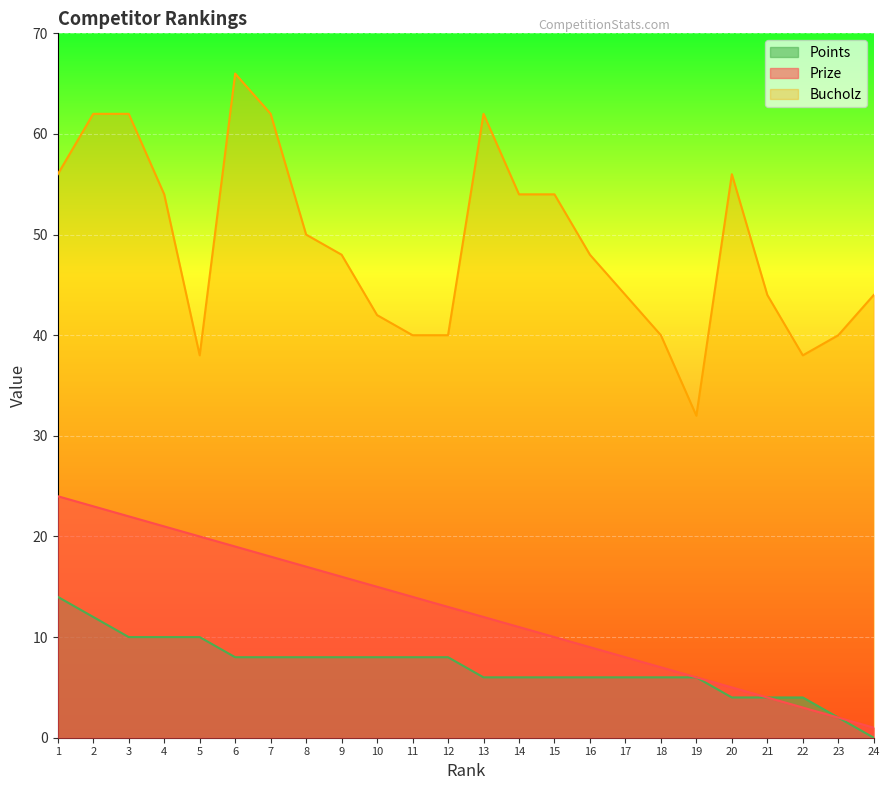

What is the value of the Bucholz point at the 1st from the left?

56